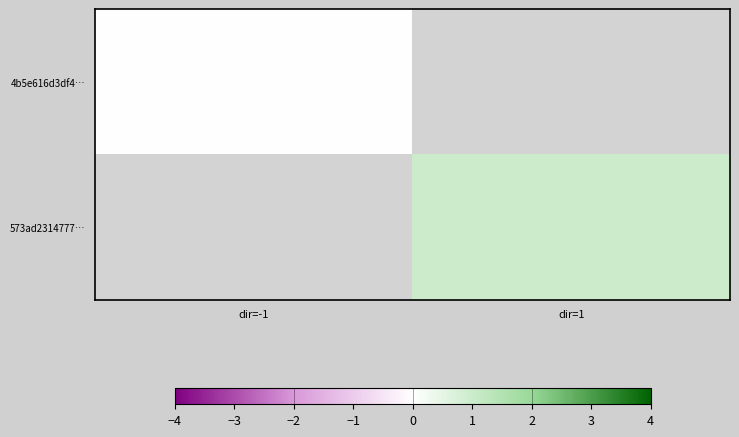

The 573ad2314777… series shows 0.6 at dir=1. True or false?

False